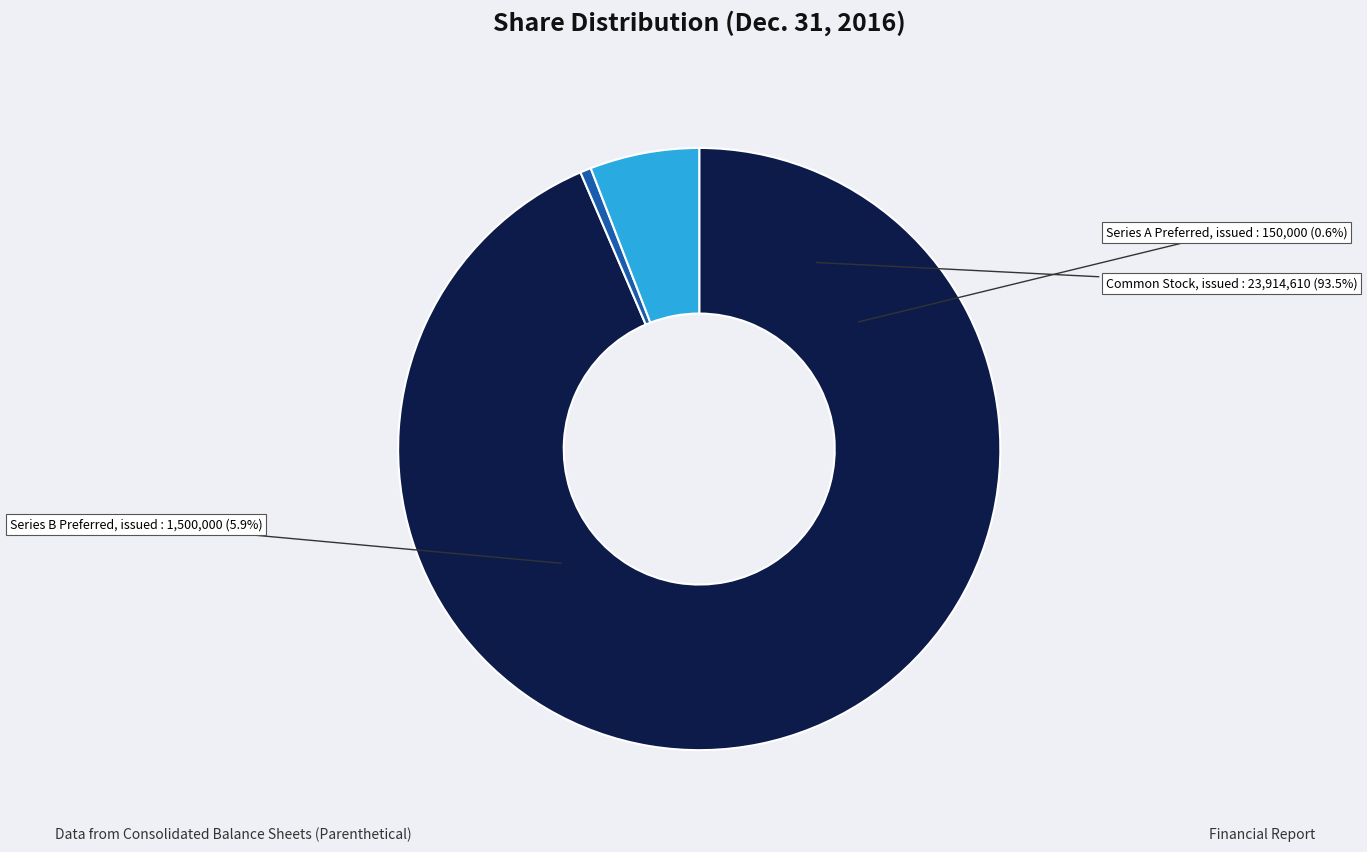

Does any single category account for the majority?

Yes